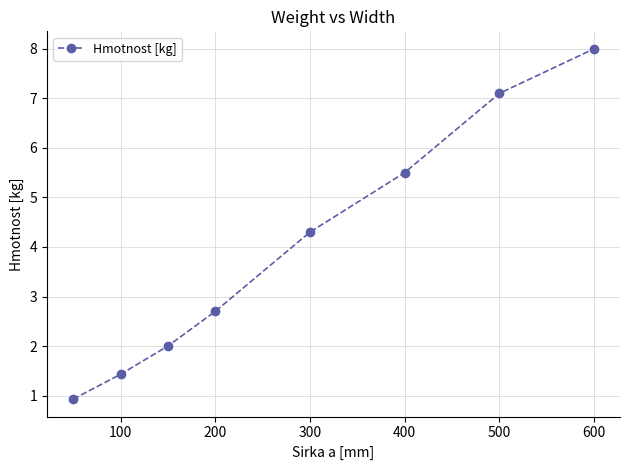

How many values are below 4?

4